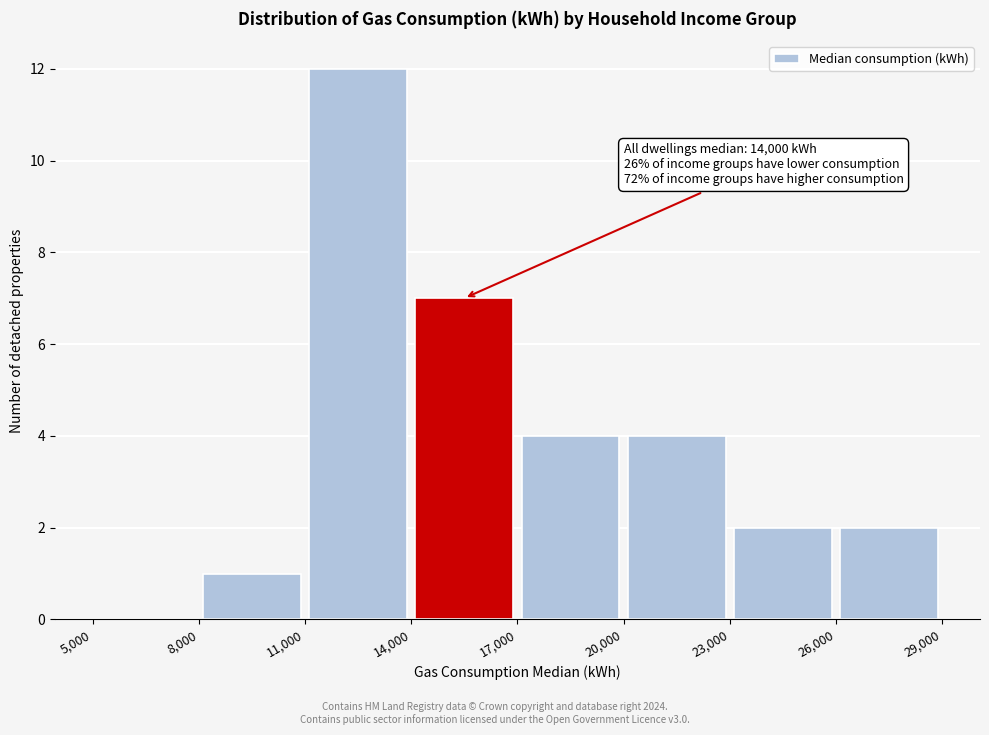

Over which range of the x-axis is the bar tallest?

11,000 to 14,000